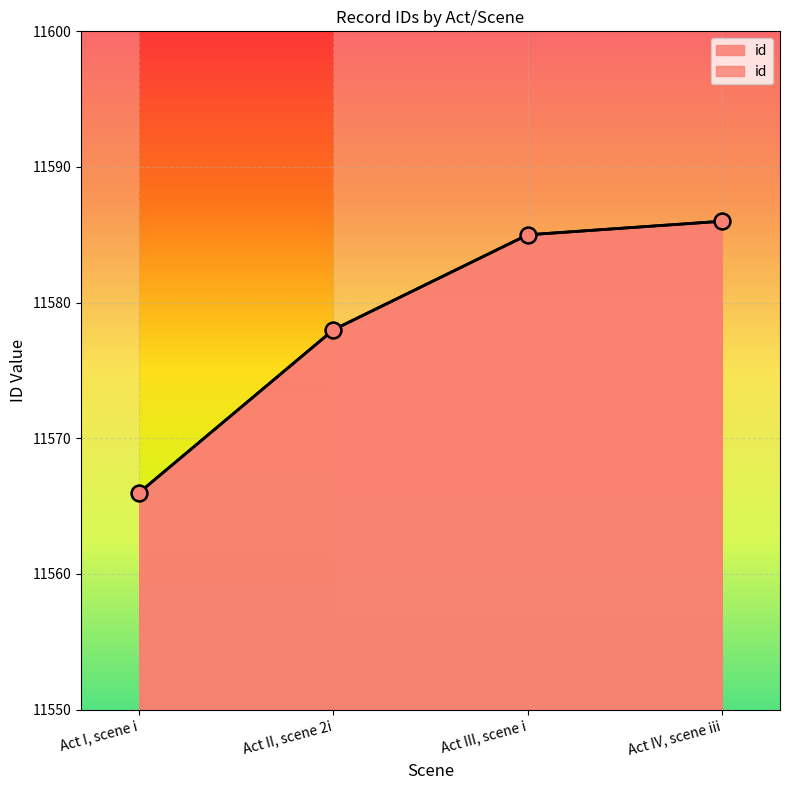

Which has a higher value, Act II, scene 2i or Act I, scene i?

Act II, scene 2i